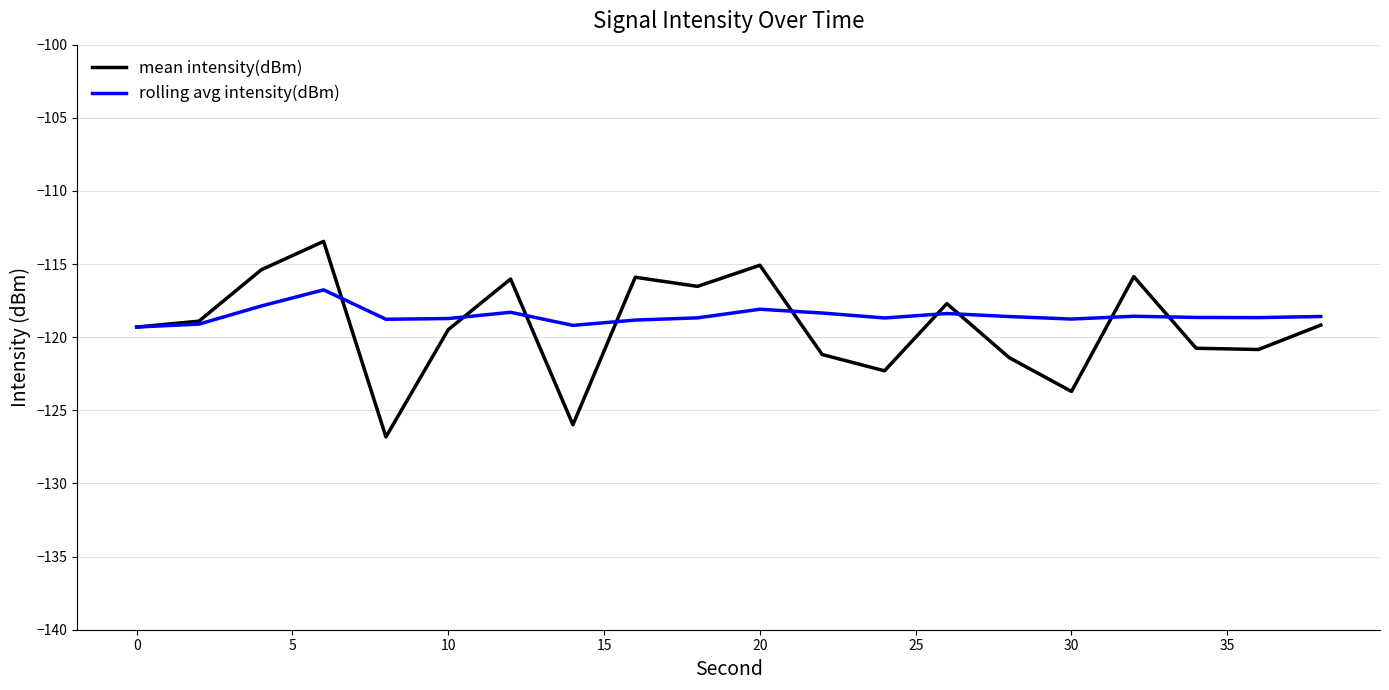

True or false: rolling avg intensity(dBm) and mean intensity(dBm) intersect in this chart.

True